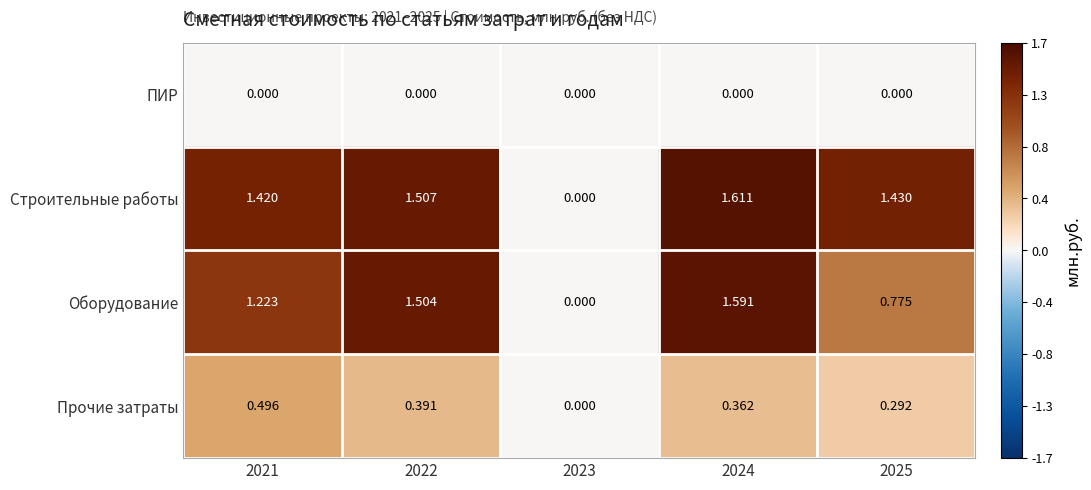

Rank the series at 2025 from highest to lowest value.

Строительные работы, Оборудование, Прочие затраты, ПИР